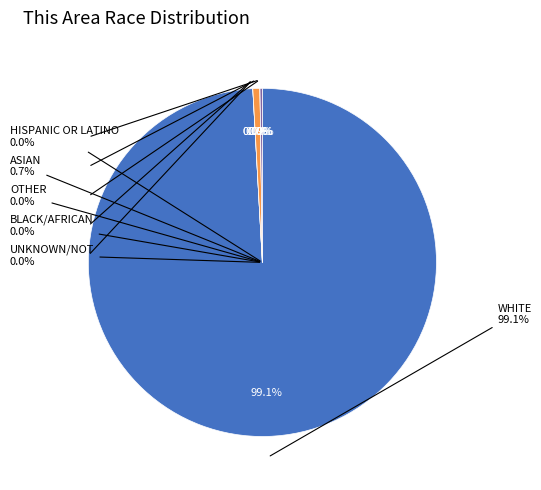

Combined, do Native Hawaiian and Other Pacific and American Indian and Alaska Native account for over 50%?

No